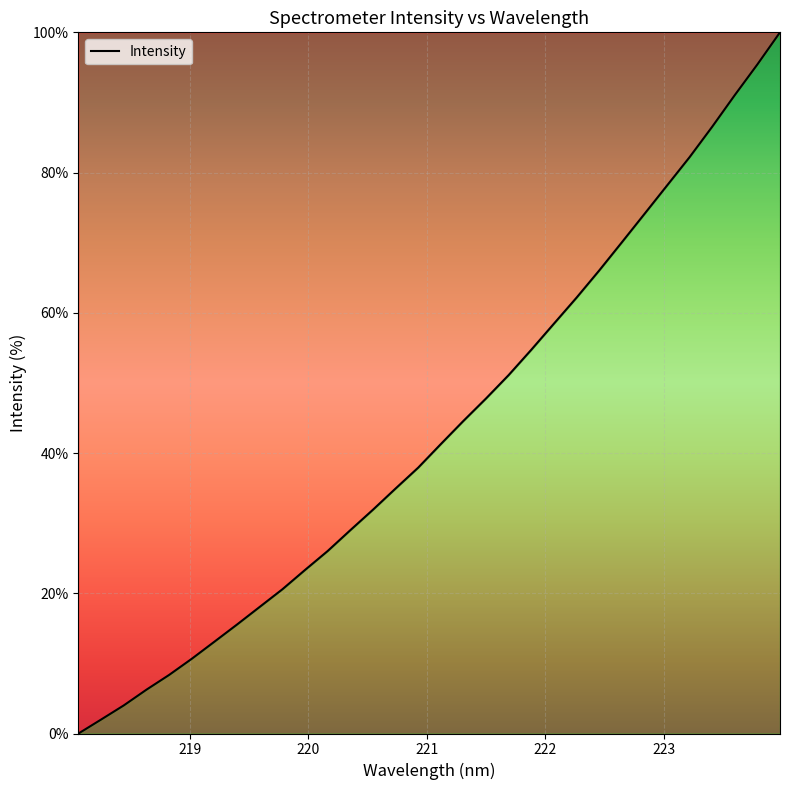

What is the greatest value displayed?

100.0